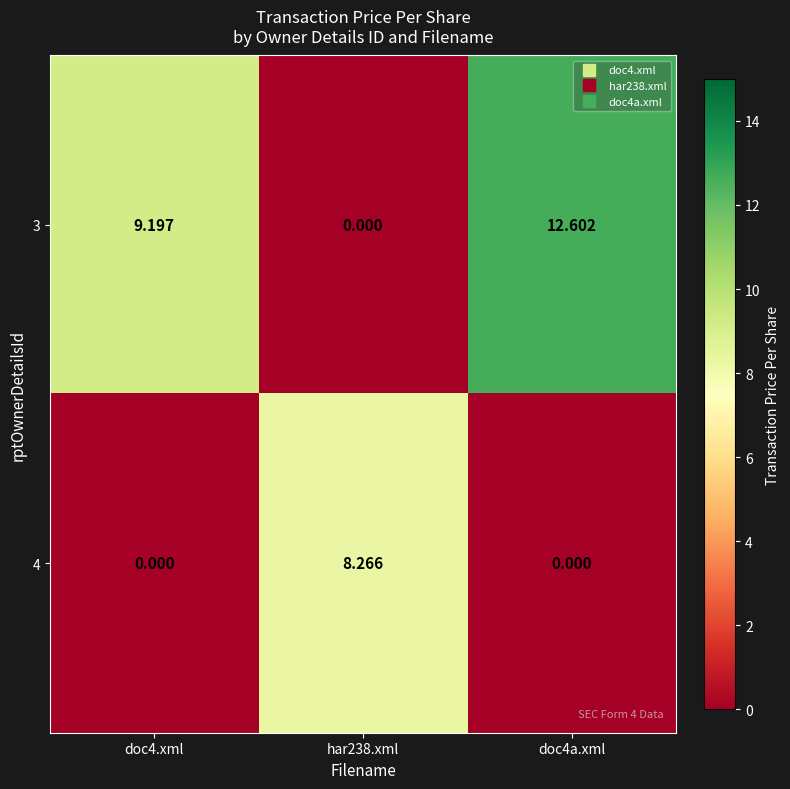

Is the value of 4 at har238.xml greater than the value of 3 at har238.xml?

Yes